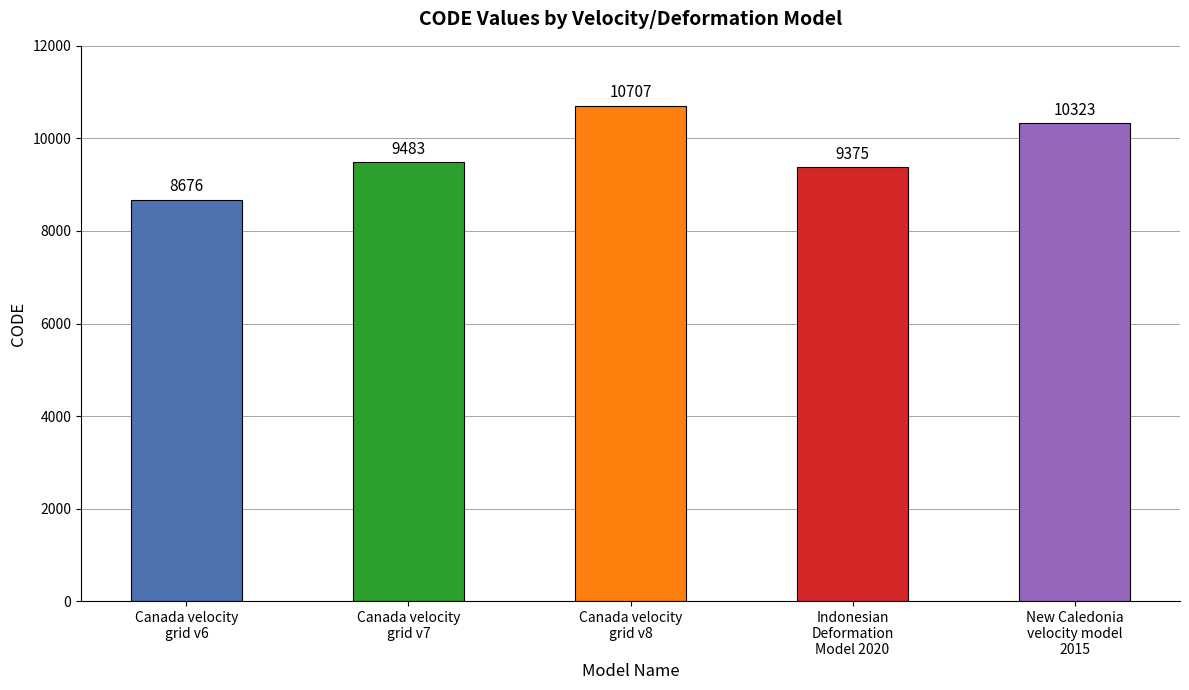

True or false: the data shows 10707 at Canada velocity
grid v8.

True